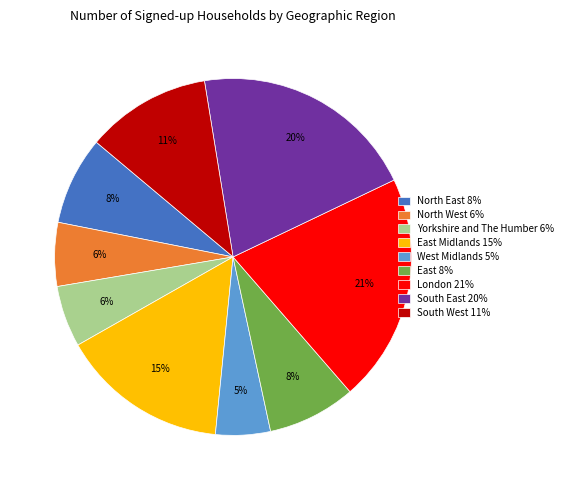

Do North West 6% and West Midlands 5% together represent more than half of the pie?

No